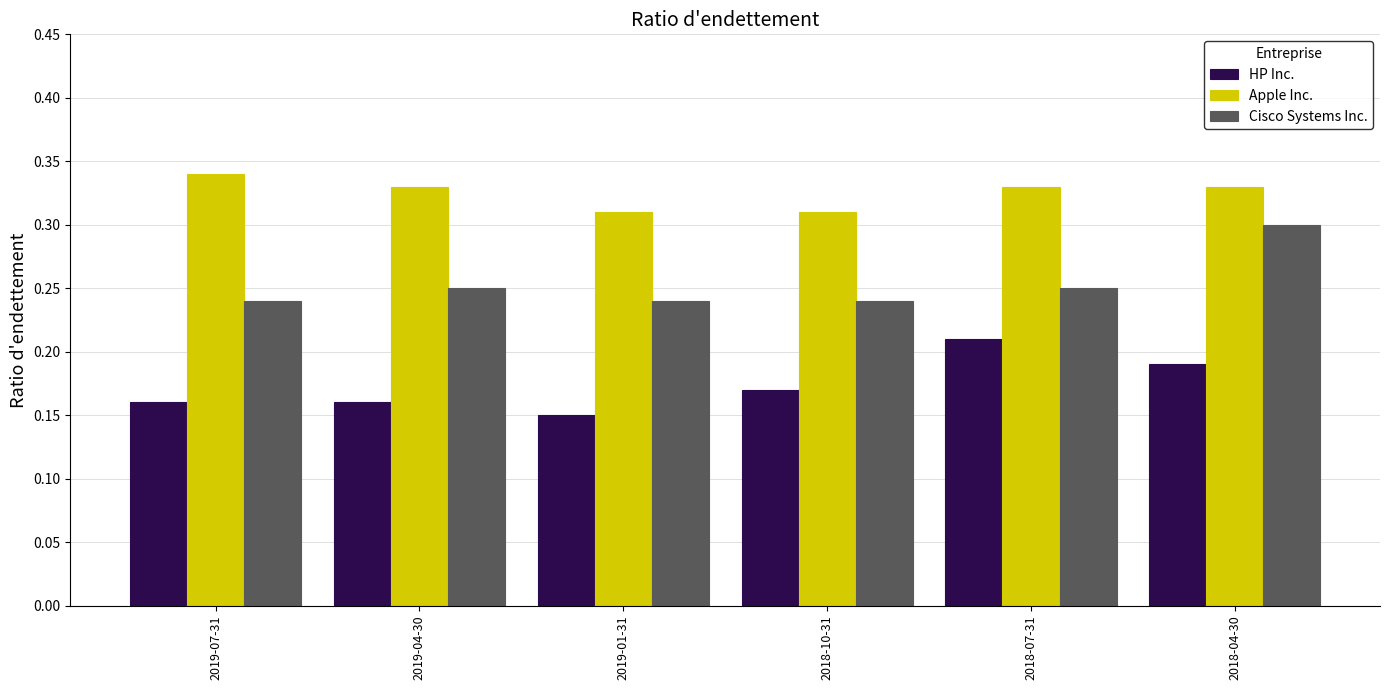

At how many categories does at least one series exceed 0?

6